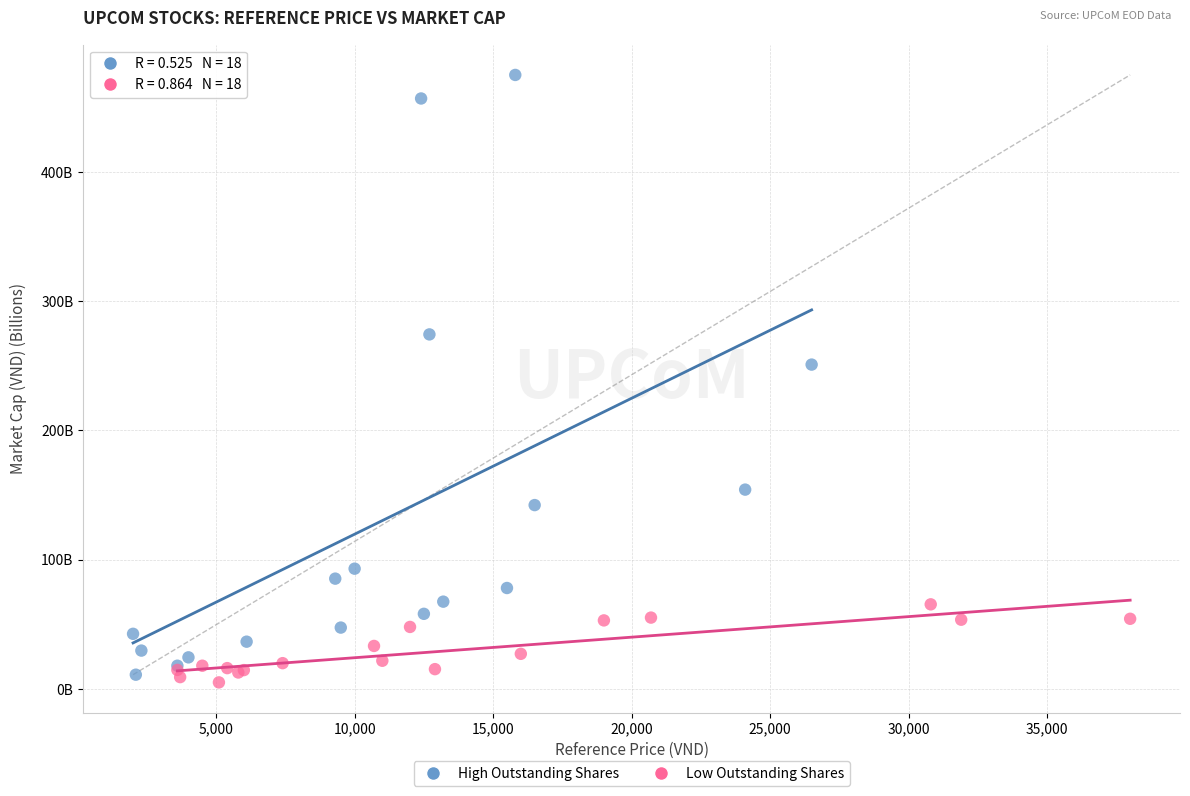

What are all the series names shown in the legend?

High Outstanding Shares, Low Outstanding Shares